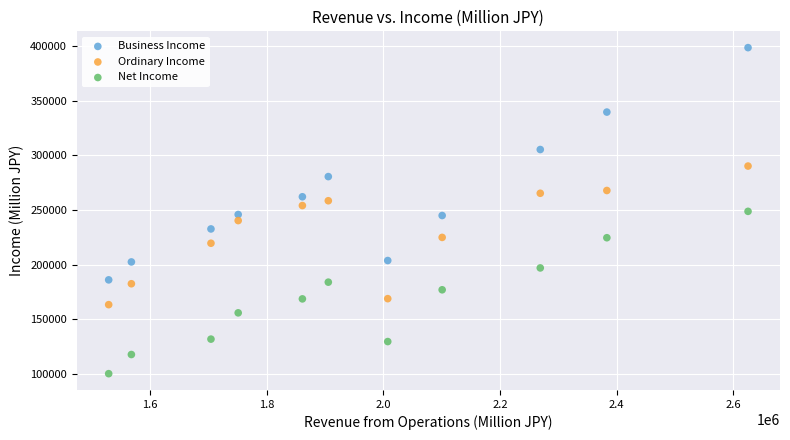

Across all data points, what is the range of Y values (max minus min)?

298503